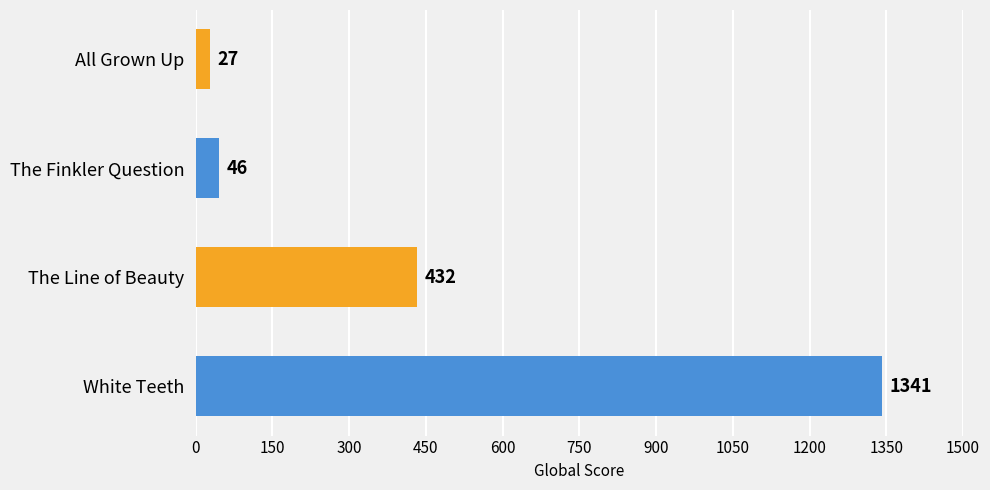

Which has a higher value, All Grown Up or The Finkler Question?

The Finkler Question